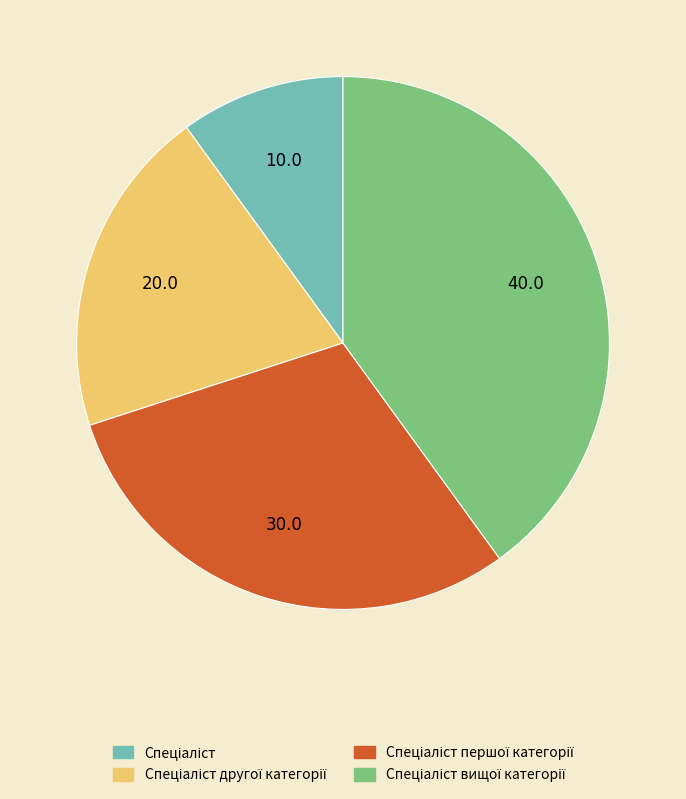

Is there any slice that represents more than half of the pie?

No